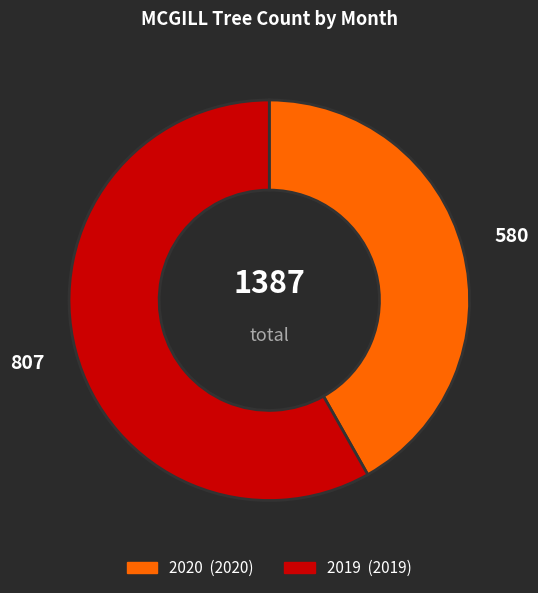

Is there any slice that represents more than half of the pie?

Yes